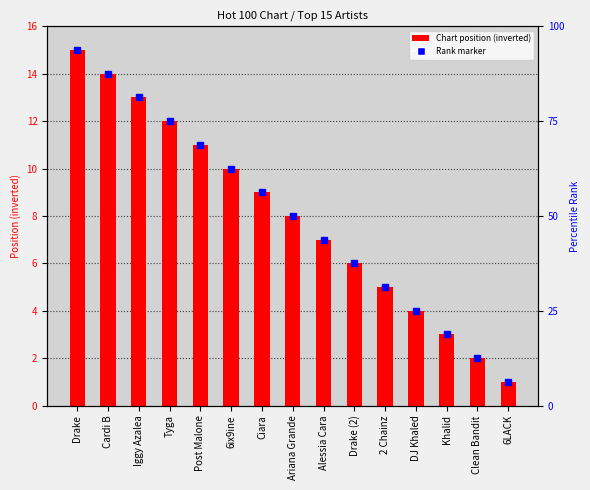

What position from the left is Clean Bandit?

14